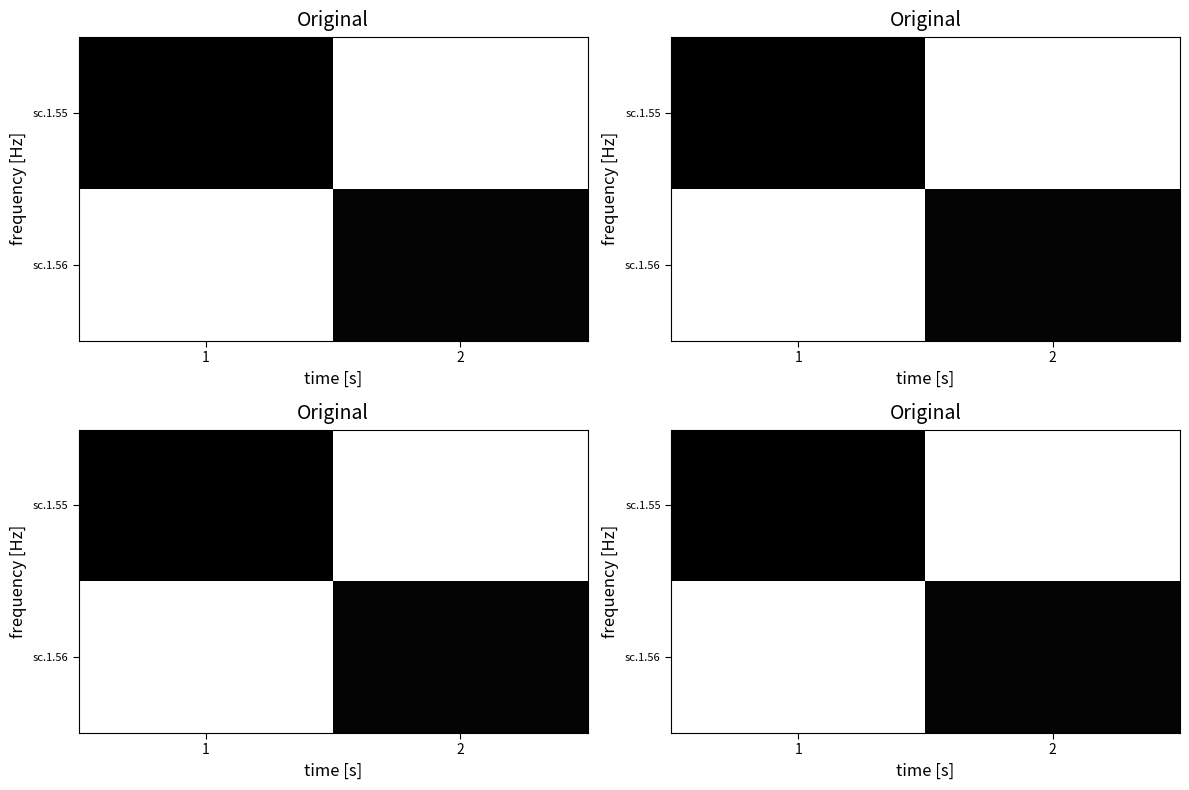

Count the number of categories in the chart.

2